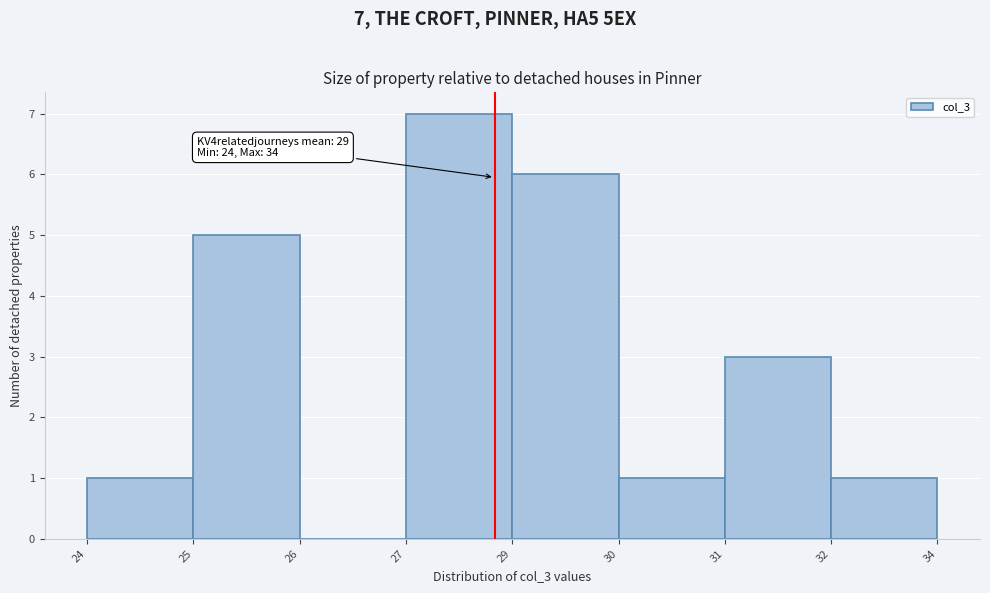

Reading left to right, what are all the values shown in this chart?

24=1	25=5	26=0	27=7	29=6	30=1	31=3	32=1